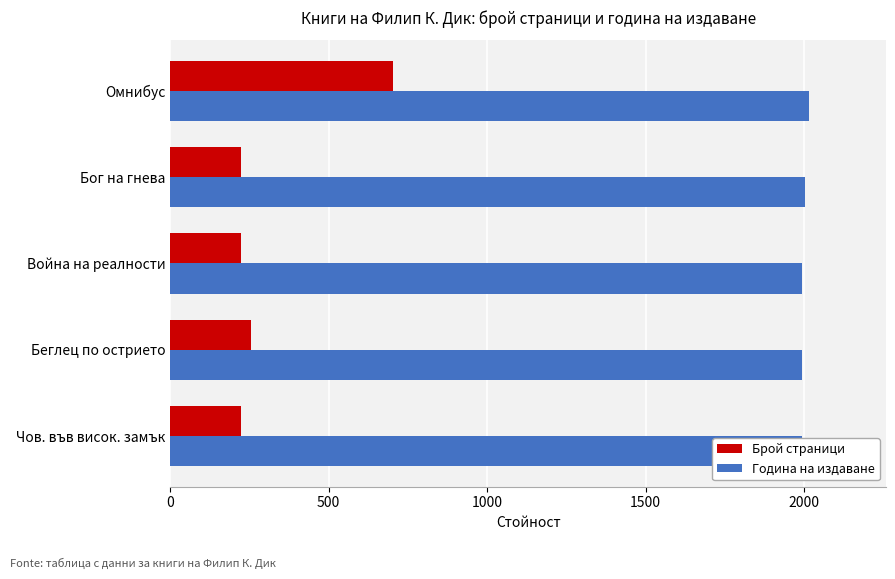

How many values in the Брой страници series exceed 224?

2